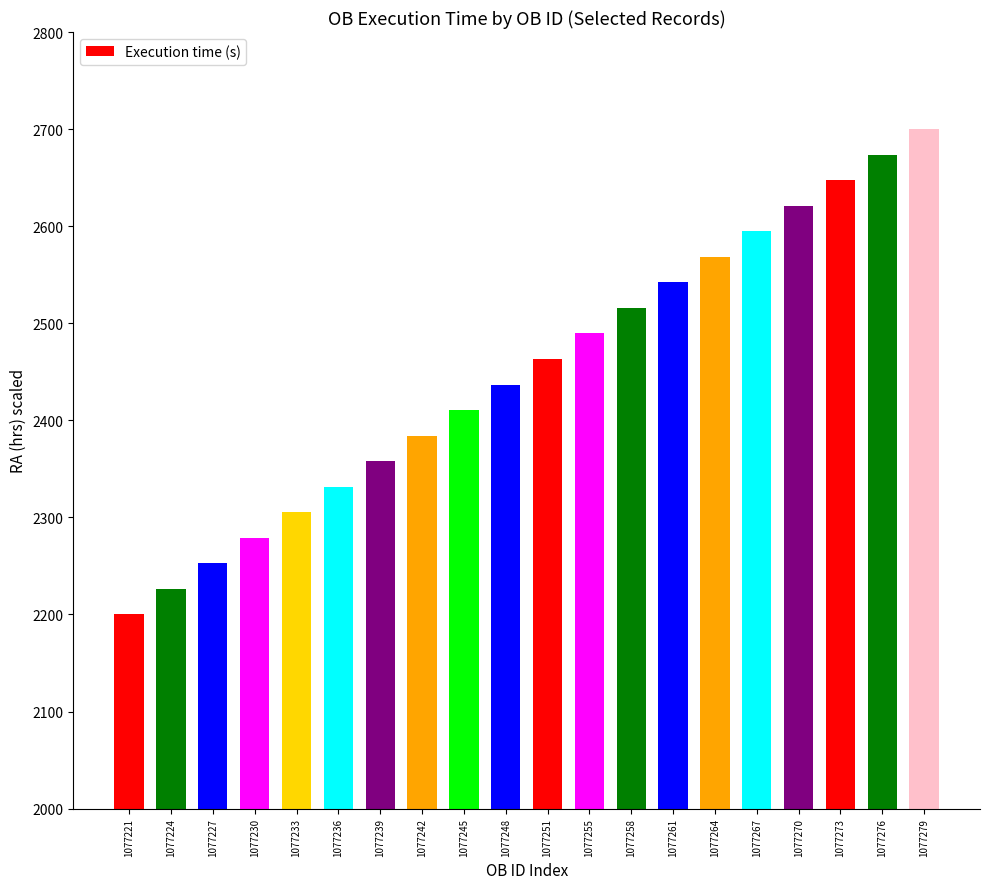

What is the greatest value displayed?

2700.0